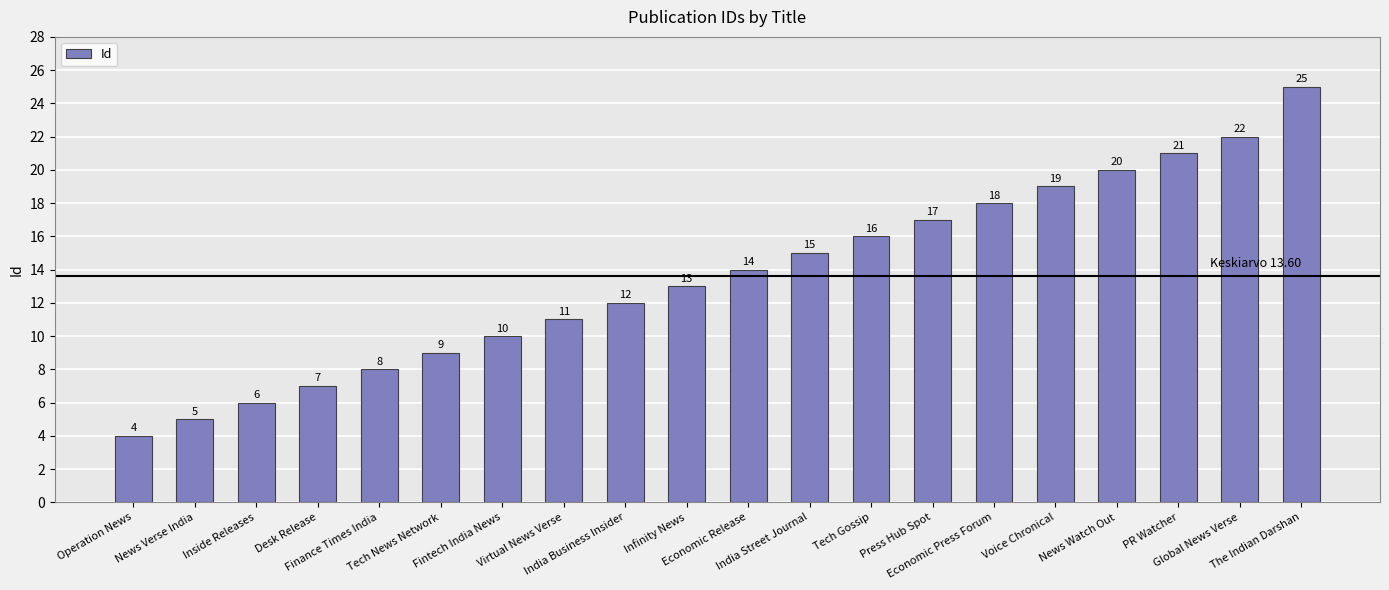

Reading left to right, list all the values displayed in this chart.

4	5	6	7	8	9	10	11	12	13	14	15	16	17	18	19	20	21	22	25